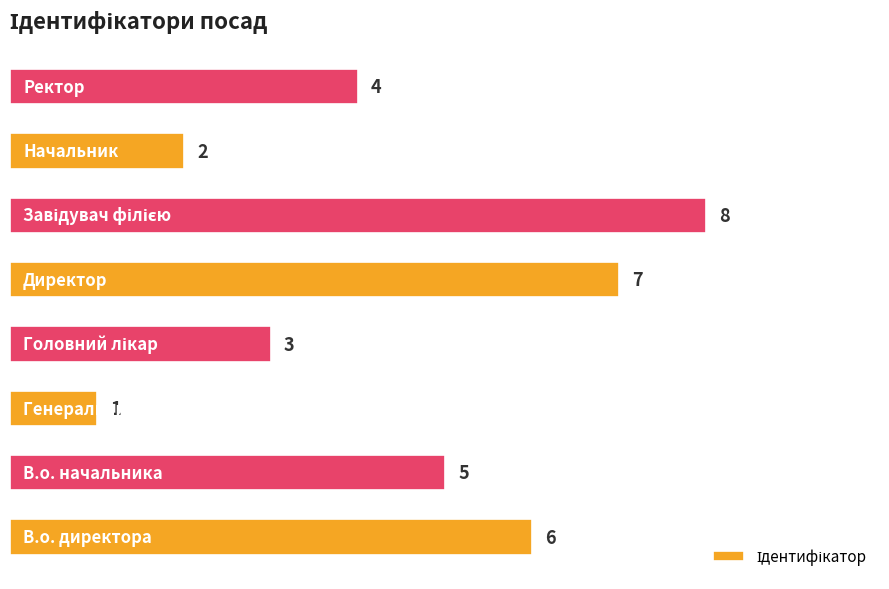

How many values are below 5?

4